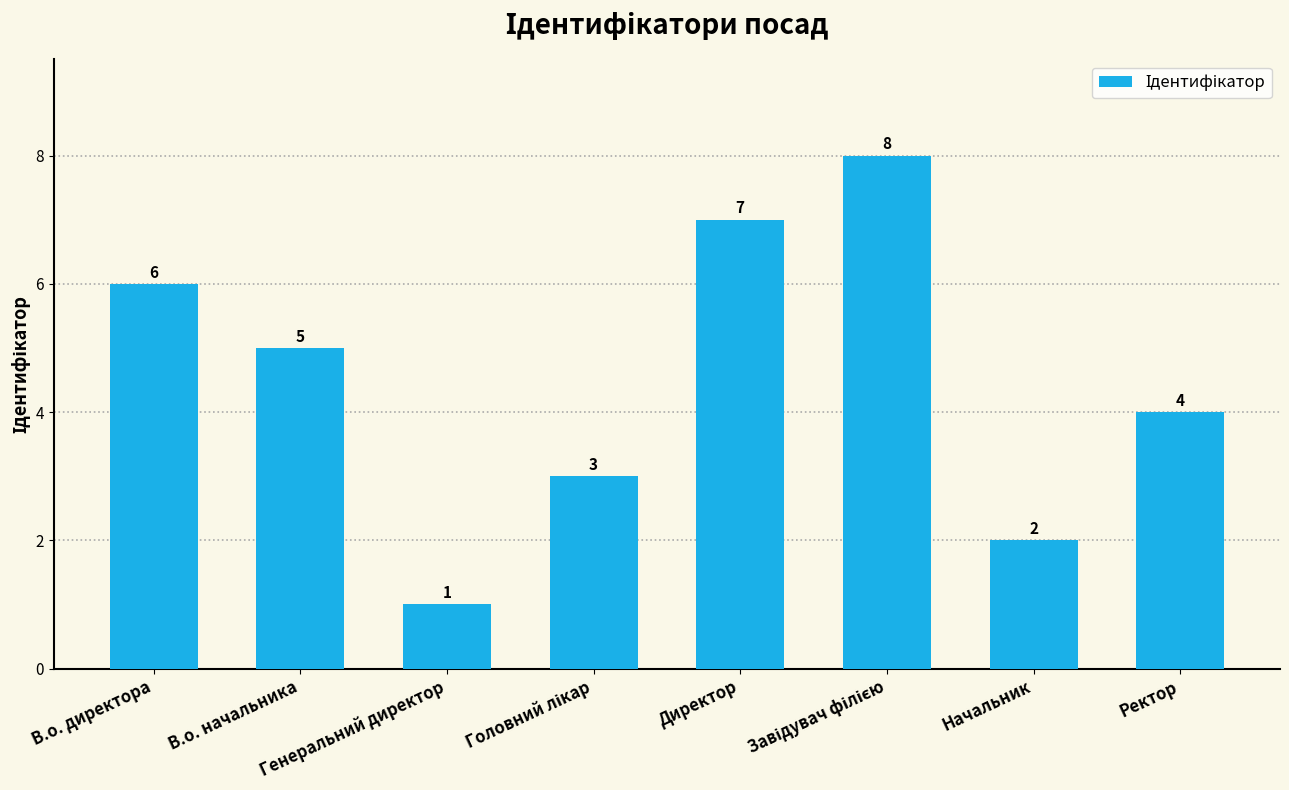

What is the difference between the second highest and second lowest values?

5